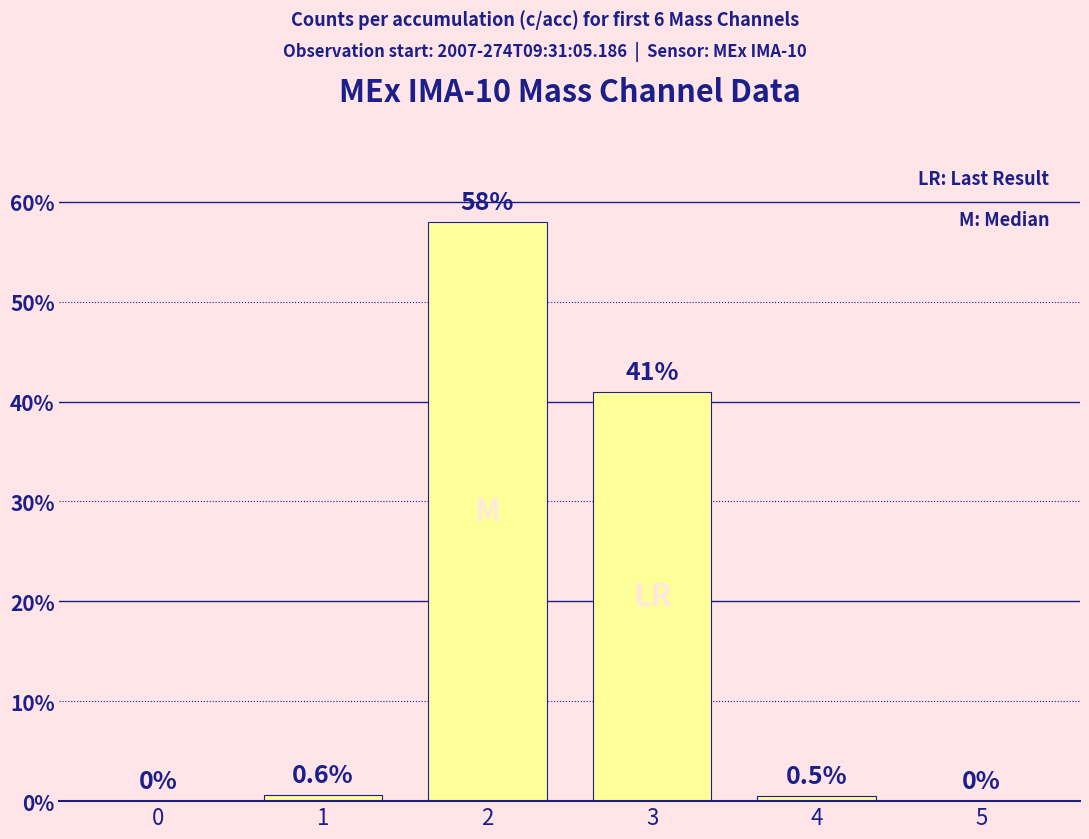

Are the bars horizontal?

No